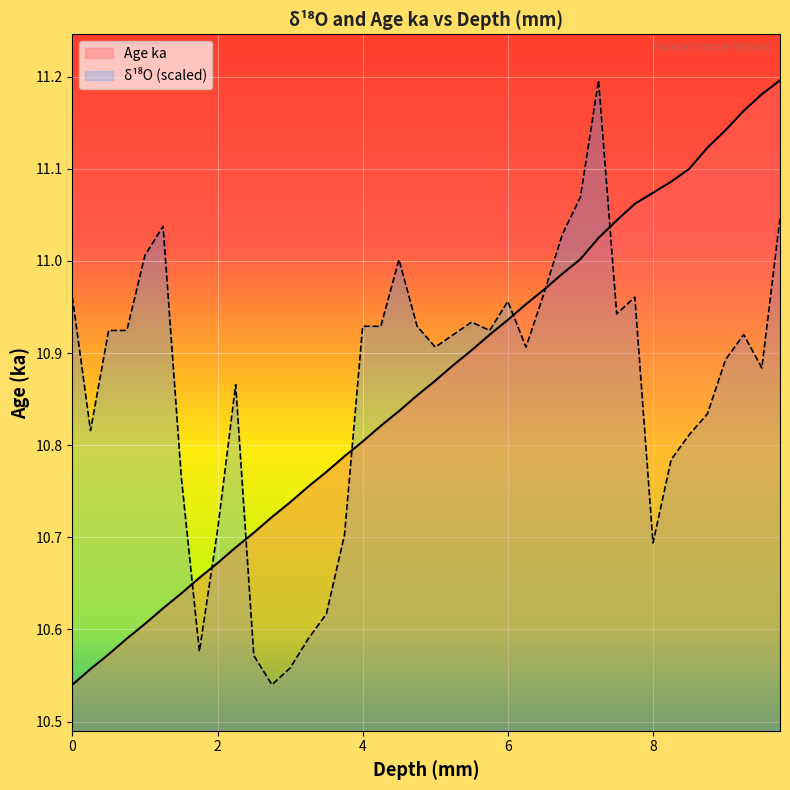

What is the change in value from 3.5 to 4.25?

+0.3